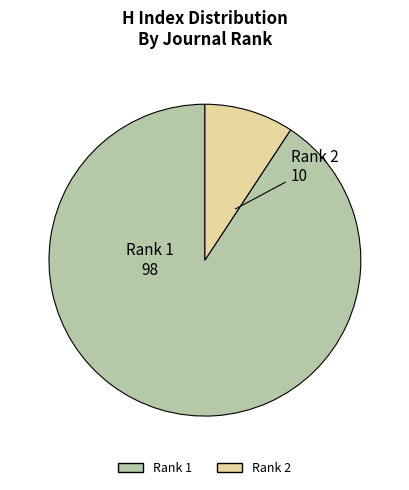

Rank the categories by value from lowest to highest.

Rank 2, Rank 1